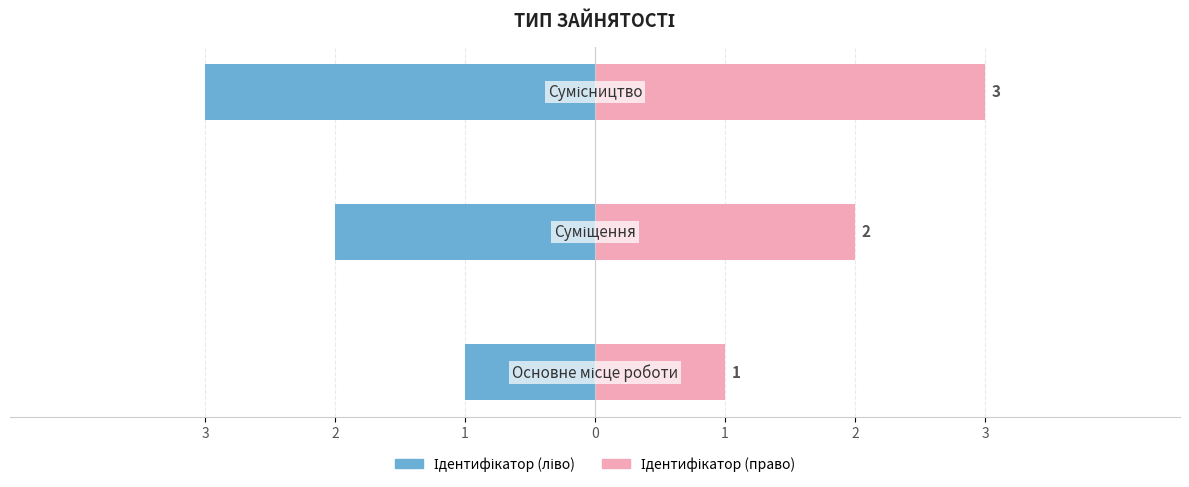

Count the Ідентифікатор (ліво) values in the range -3 to -1.

3